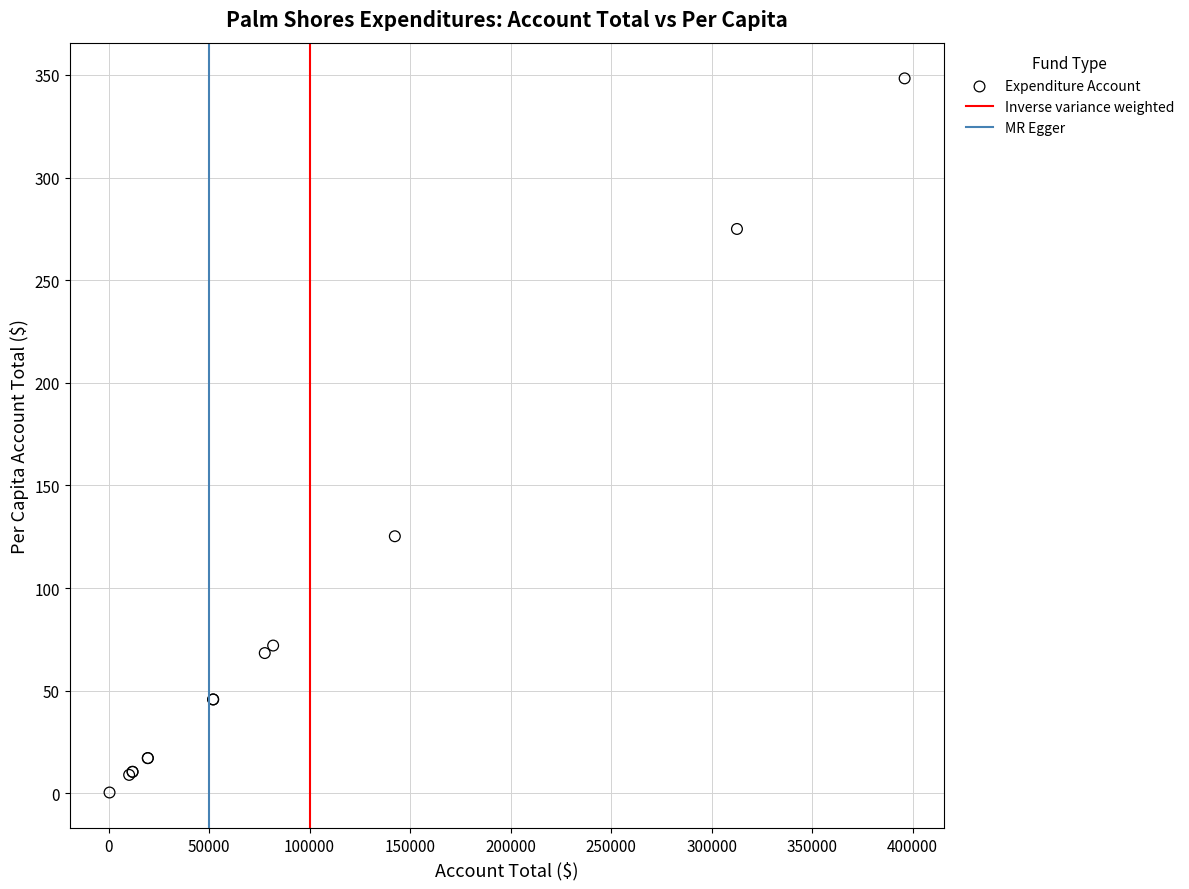

What Y value in the scatter plot is closest to 174?

125.2